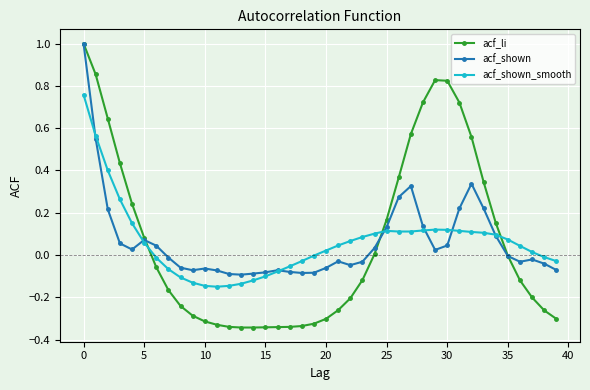

True or false: acf_shown_smooth has more than 0 points higher than both neighbors.

True